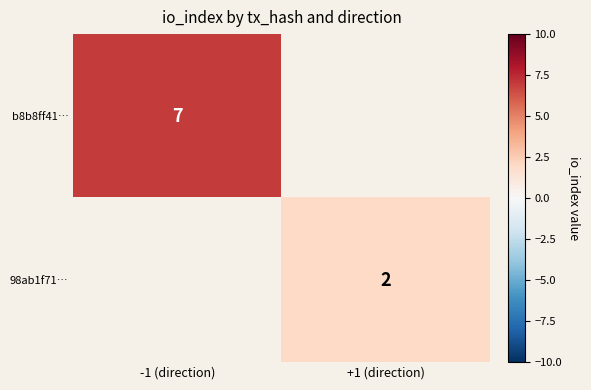

True or false: b8b8ff41… has a value of 7 at -1 (direction).

True